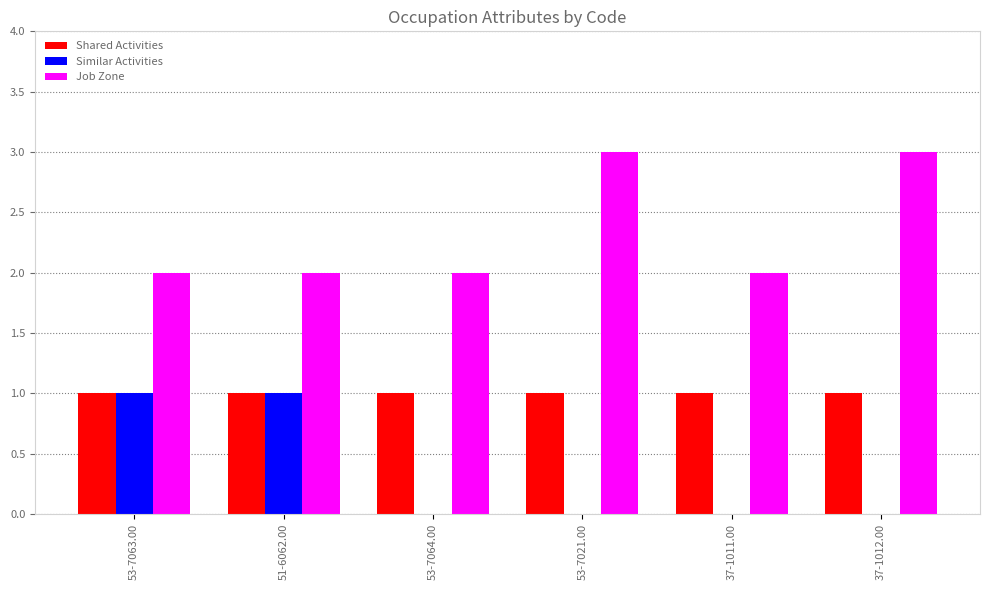

The value of Shared Activities at 37-1012.00 is 0. True or false?

False